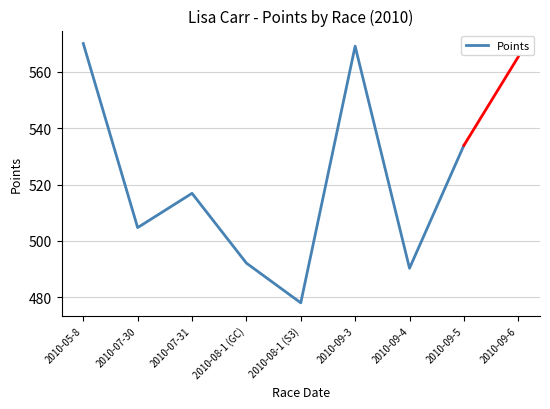

The value at 2010-08-1 (GC) is 492.2. True or false?

True